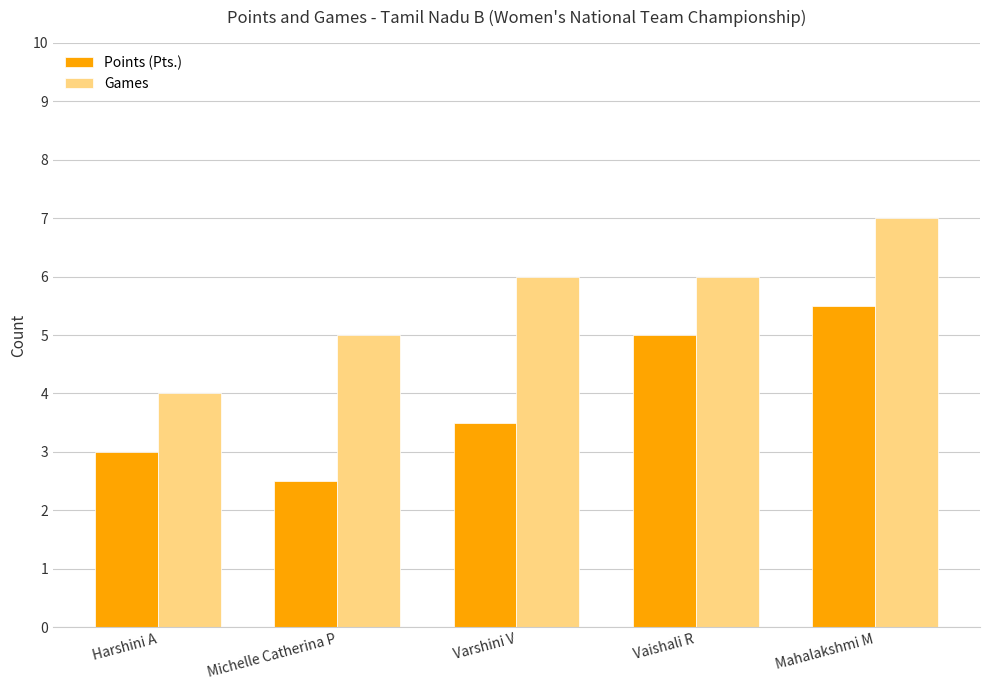

Is it true that Points (Pts.) equals 3.1 at Vaishali R?

False